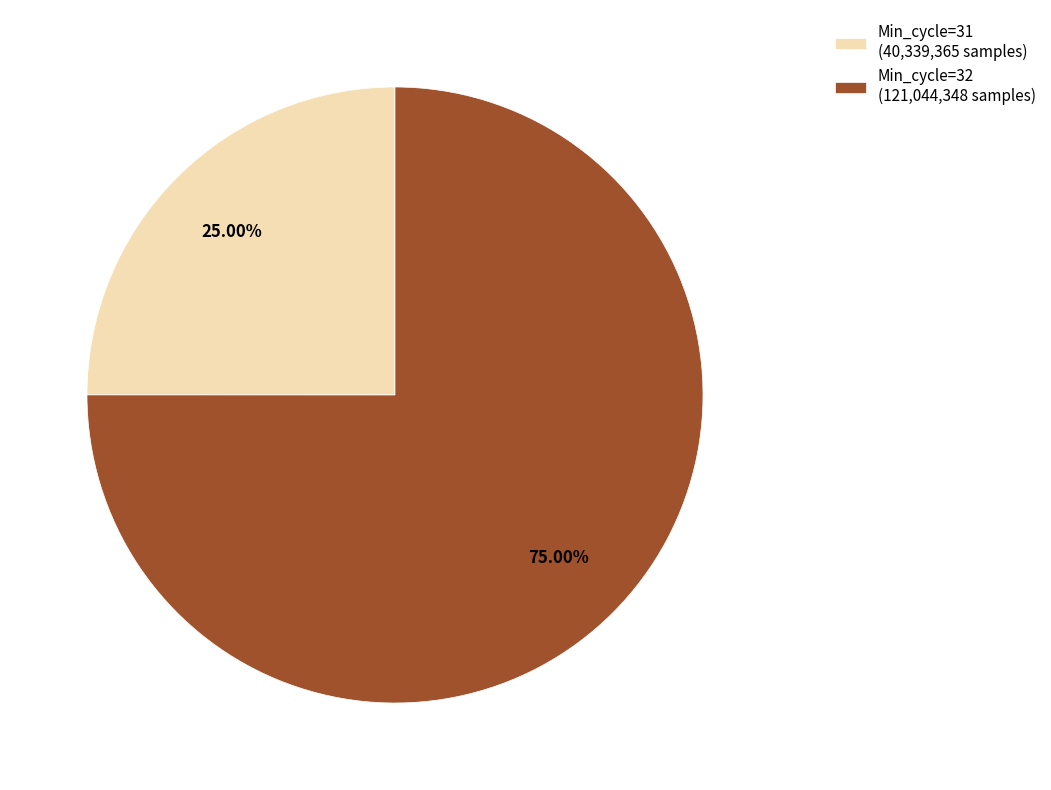

Between Min_cycle=32 (121,044,348 samples) and Min_cycle=31 (40,339,365 samples), which is larger?

Min_cycle=32 (121,044,348 samples)